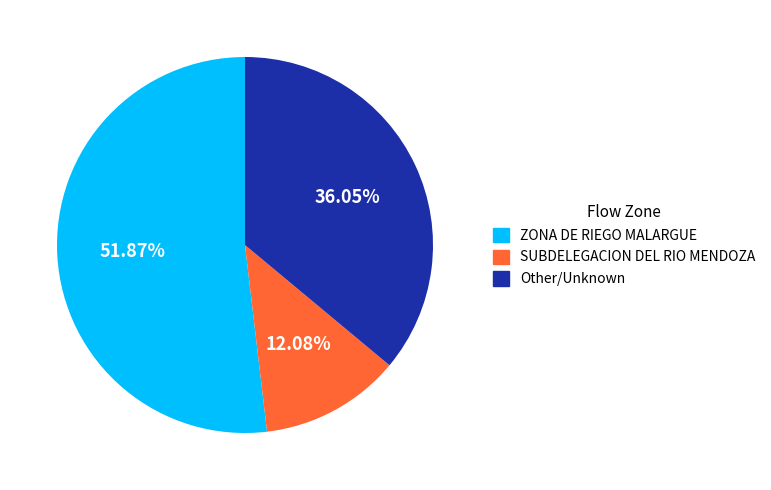

Count the number of slices in the pie.

3